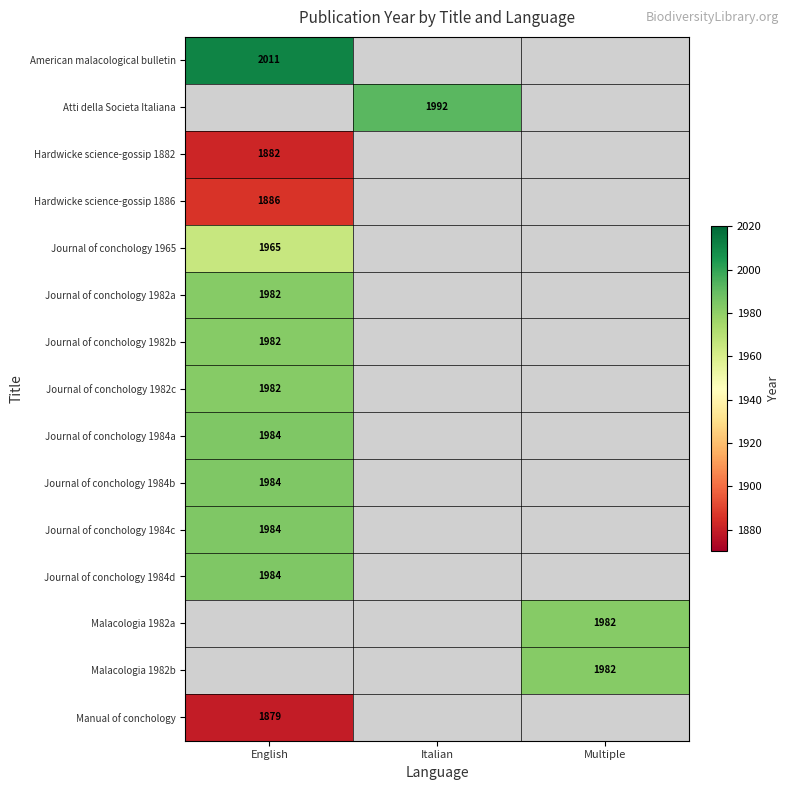

True or false: Malacologia 1982b has a value of 491 at Multiple.

False